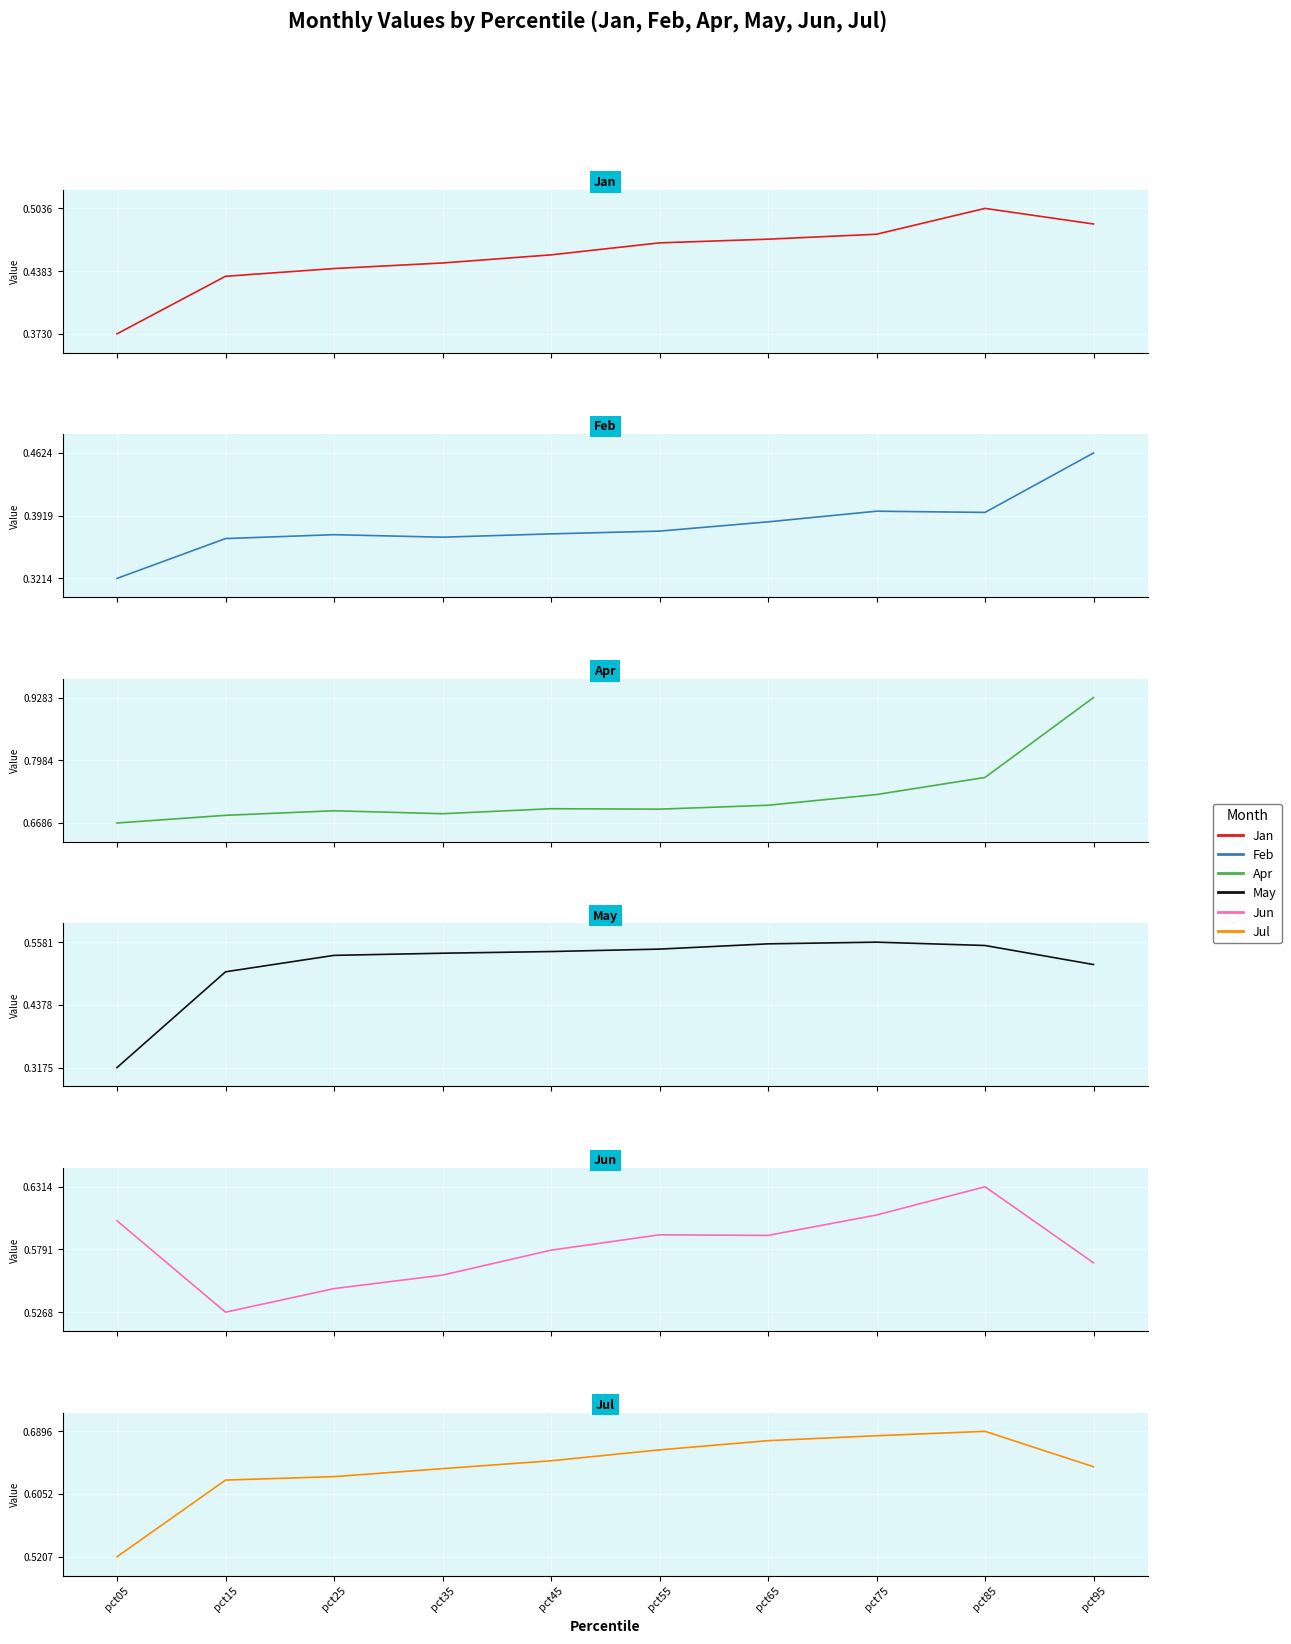

The Apr series shows 1.0 at pct85. True or false?

False